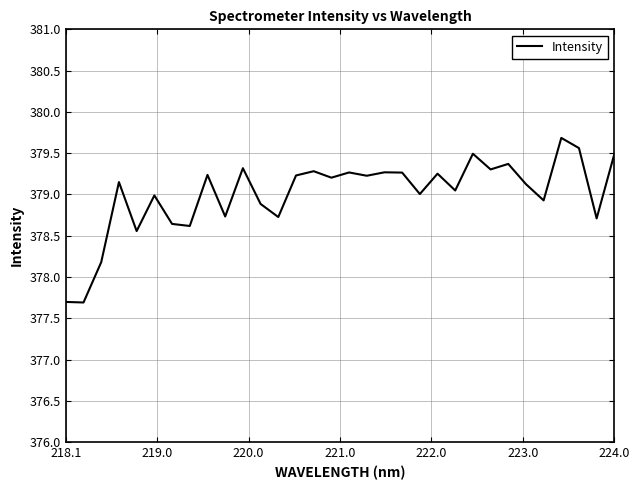

What is the greatest value displayed?

379.7